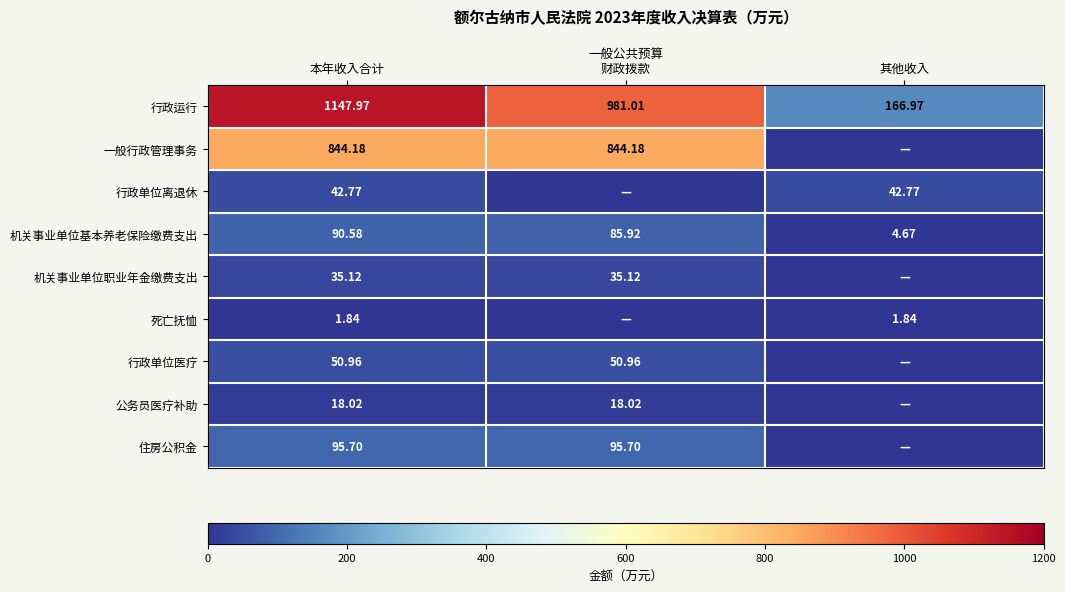

Where does the 机关事业单位基本养老保险缴费支出 series first go above 85?

本年收入合计